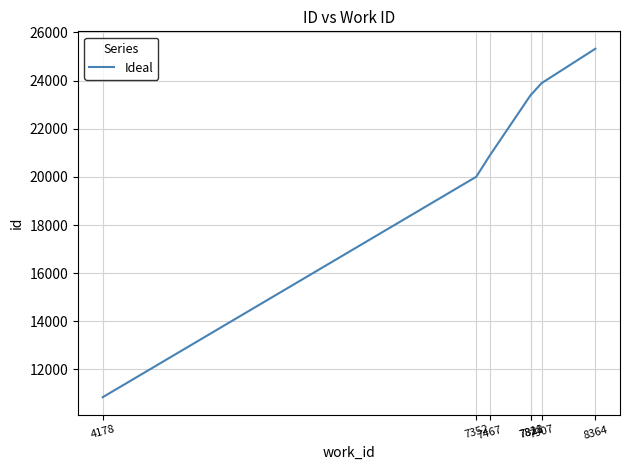

What is the sum of all values?

147814